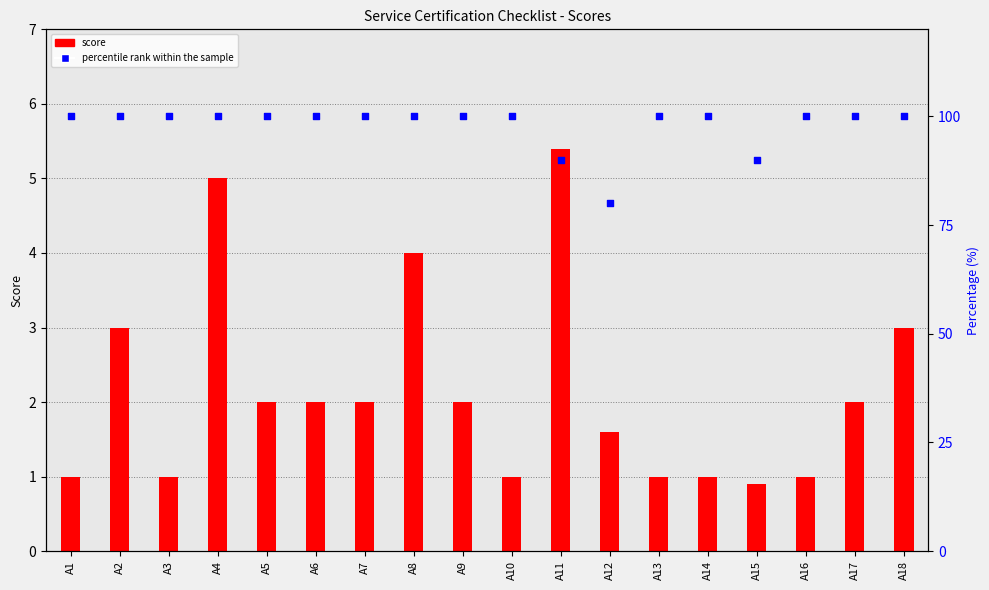

Which series reaches the maximum Y coordinate?

percentile rank within the sample